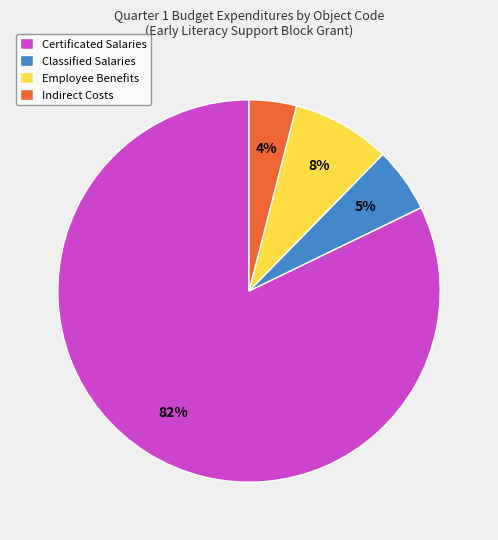

To the nearest percent, what is the combined percentage of Indirect Costs and Classified Salaries?

9%